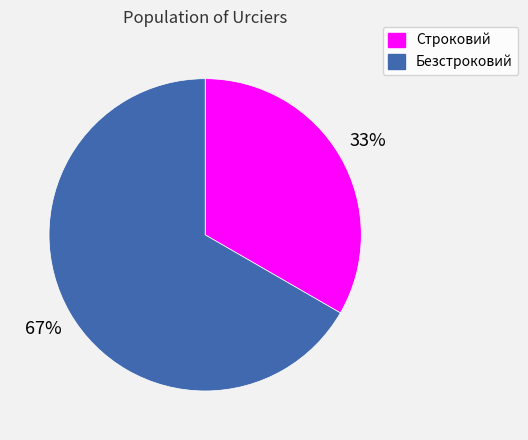

Which category has the smallest portion of the pie?

Строковий